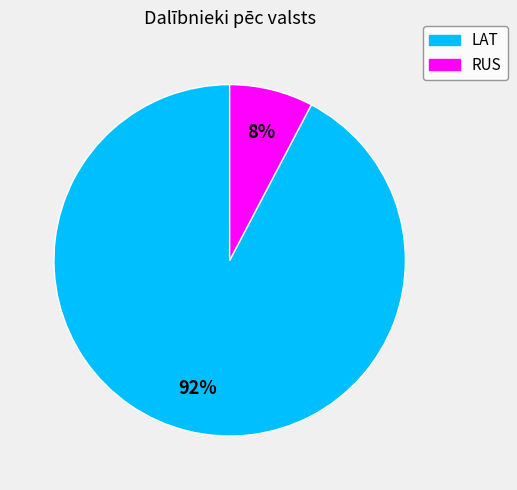

Rank the categories by value from highest to lowest.

LAT, RUS